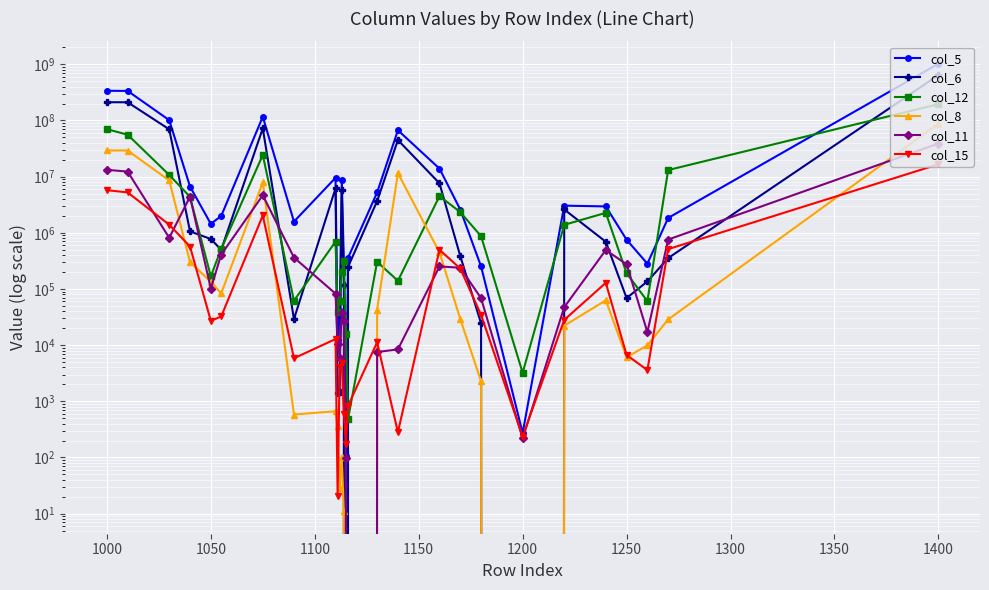

True or false: col_8 has more than 1 points higher than both neighbors.

True